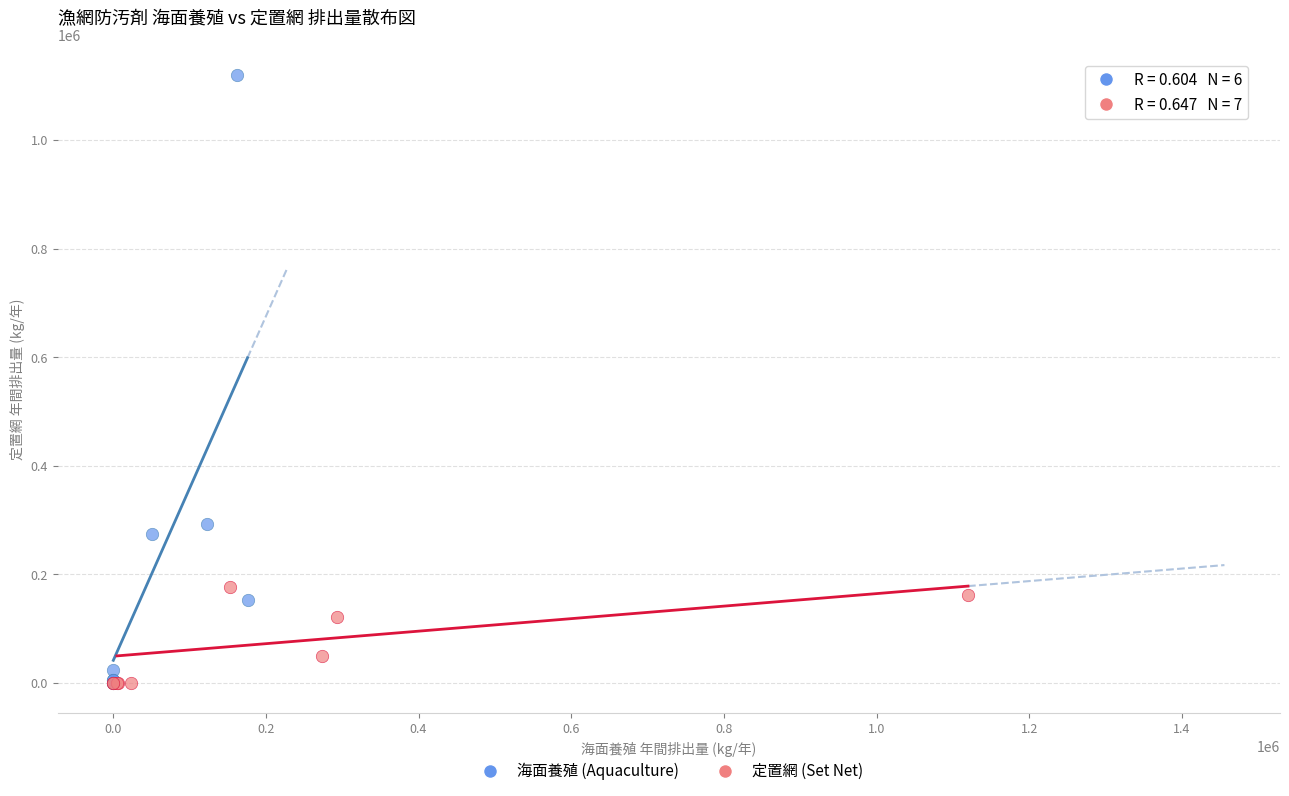

Which series contains the highest Y value?

海面養殖 (Aquaculture)